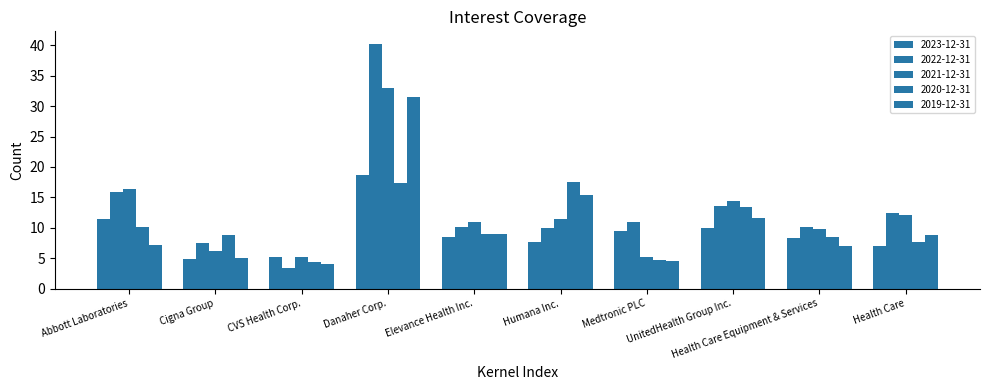

Are the bars horizontal?

No